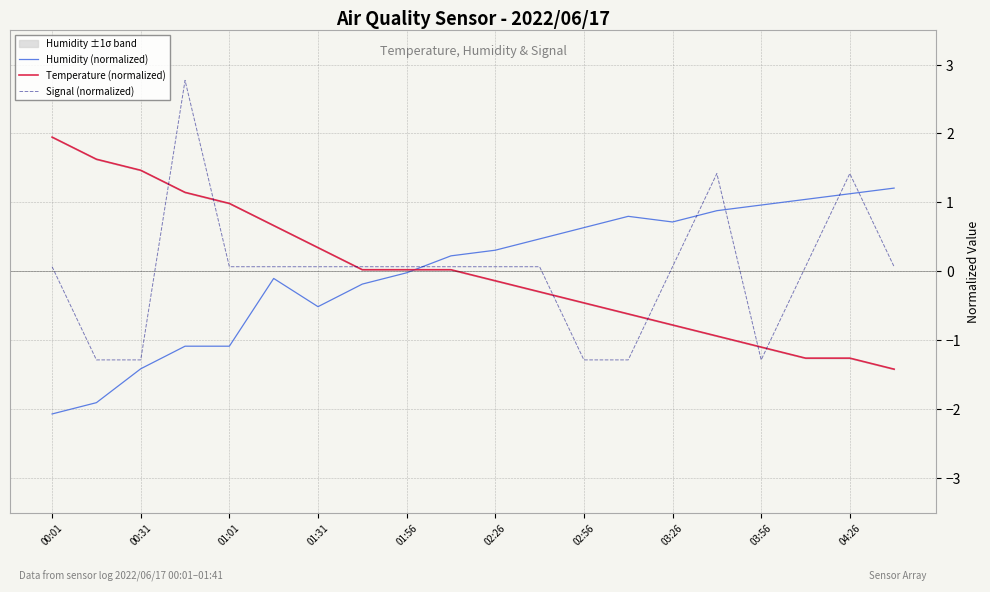

Which category has the lowest value across all series?

00:01